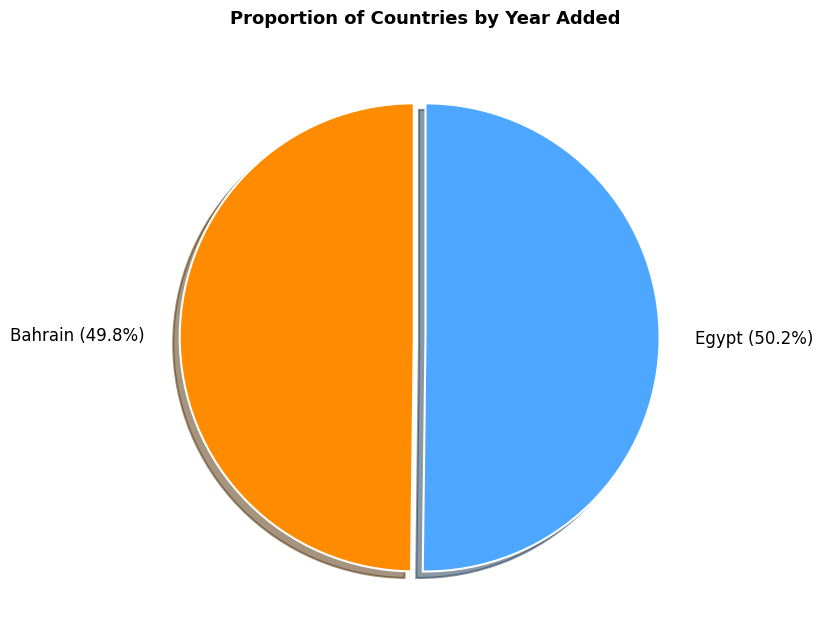

Approximately how many times larger is the value at Egypt compared to Bahrain?

1.0